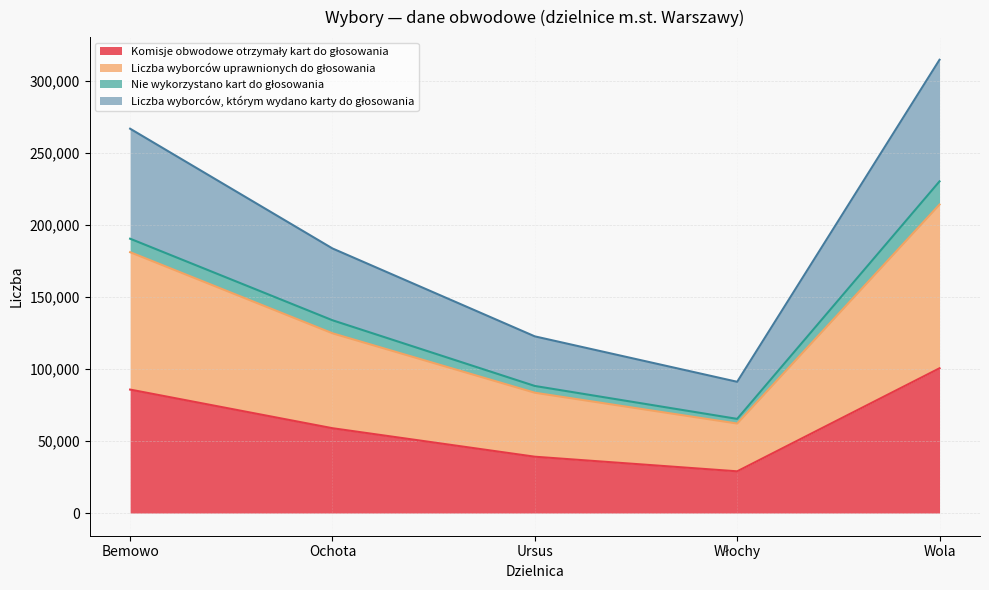

What is the label of the 5th point from the right?

Bemowo